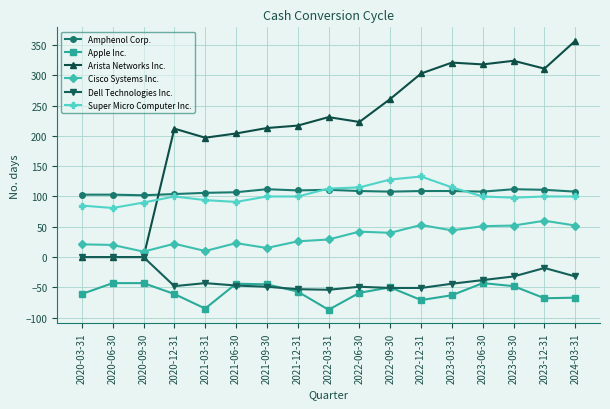

What is the spread (max minus min) of values at 2022-06-30?

282